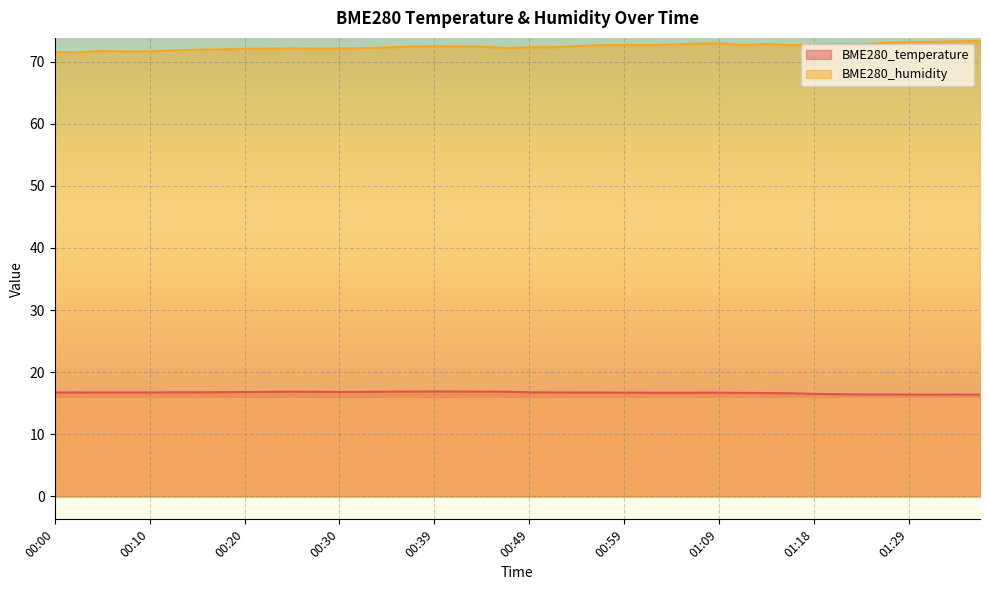

At which category does the chart reach its minimum across all series?

01:32